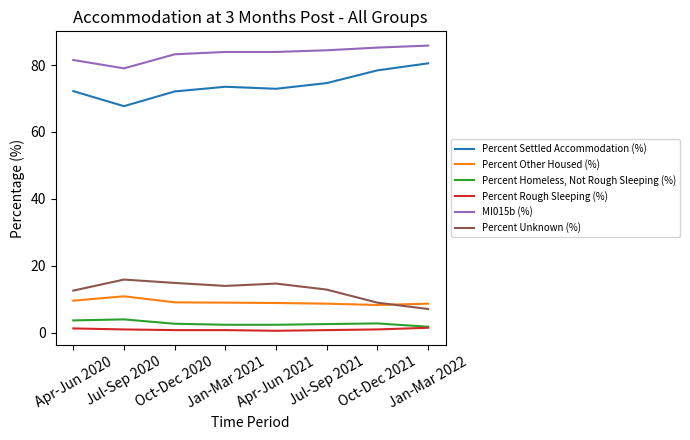

Which series has the largest range (max minus min)?

Percent Settled Accommodation (%)